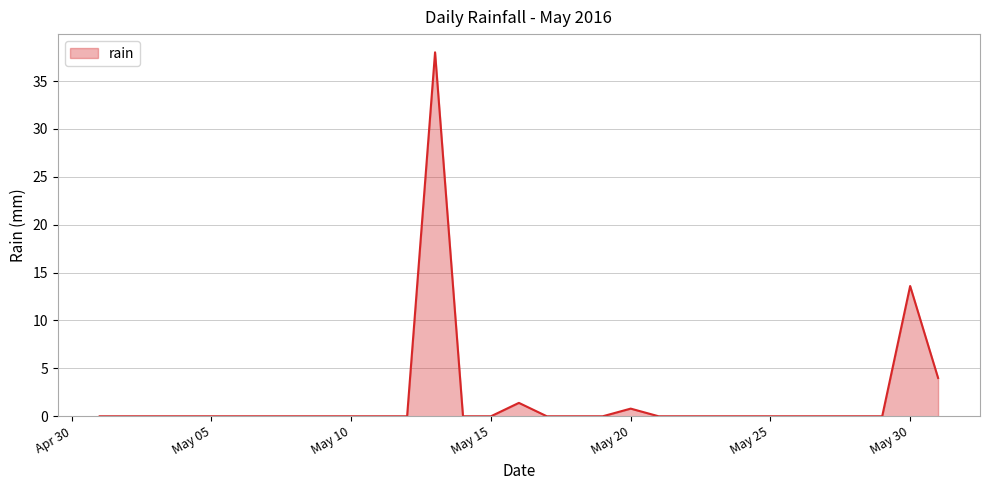

What is the greatest value displayed?

38.0